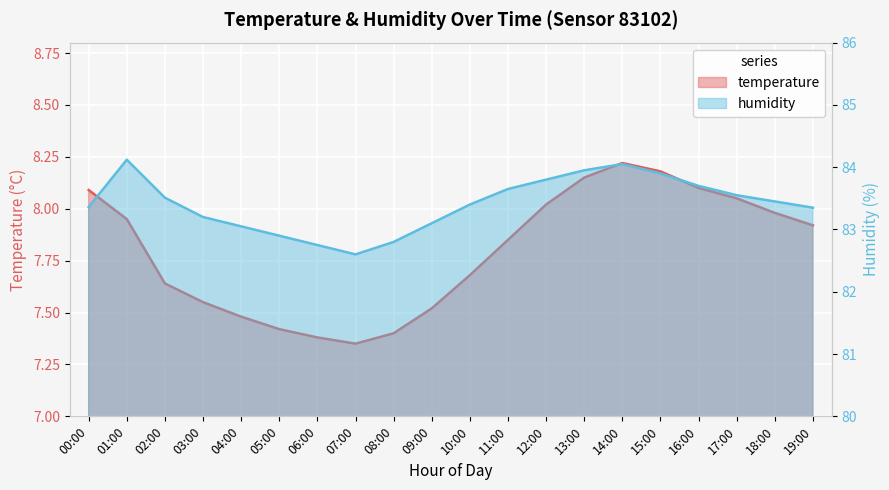

Rank the series at 08:00 from lowest to highest value.

temperature, humidity